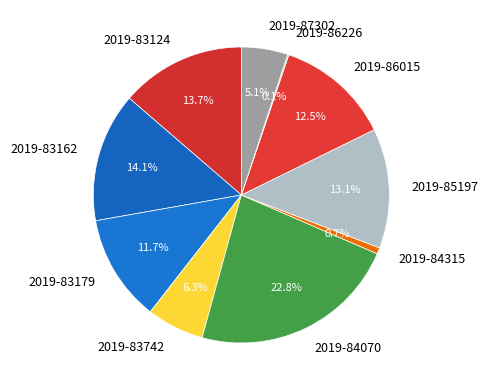

Is the sum of 2019-83124 and 2019-86015 greater than half?

No